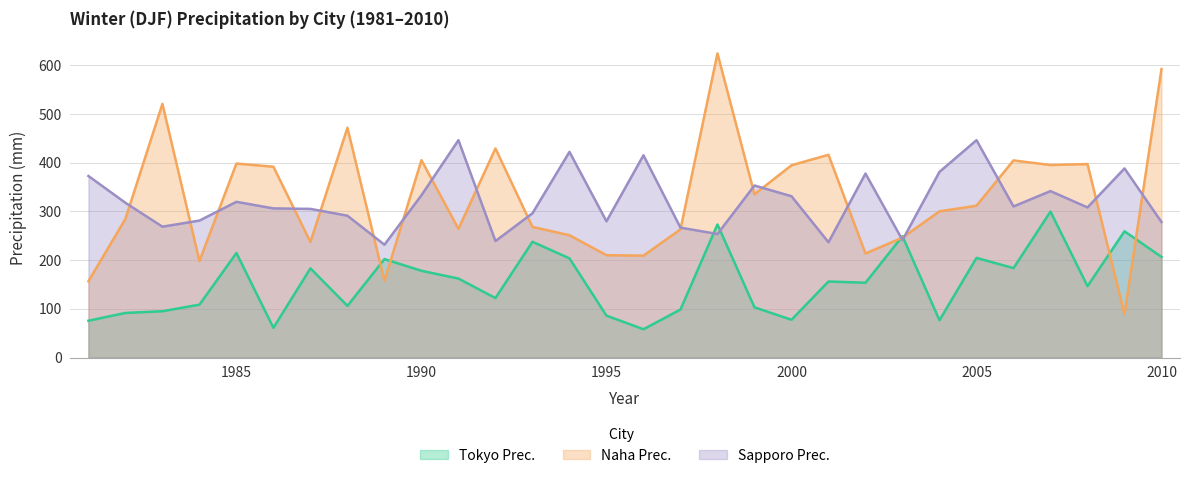

Reading left to right, what are all the values shown in this chart?

Tokyo Prec.: 75.5	91.5	95.0	108.5	214.5	61.0	183.0	106.0	202.0	178.0	162.0	122.0	237.5	203.5	86.0	58.0	98.5	273.0	103.0	77.5	156.0	153.5	249.0	76.5	204.5	183.5	299.5	146.5	259.0	206.5
Naha Prec.: 156.5	284.5	520.5	198.0	398.0	391.5	237.0	471.5	157.5	405.0	264.0	429.0	268.0	251.0	210.0	209.0	263.0	624.0	335.0	394.5	416.0	213.5	246.0	300.0	311.5	404.5	395.0	397.0	89.0	592.0
Sapporo Prec.: 372.5	317.5	268.5	281.0	319.5	306.0	305.0	291.0	231.5	333.0	446.0	239.0	296.0	422.0	279.5	415.0	266.5	253.5	353.0	331.0	236.5	377.5	241.0	381.0	446.0	310.0	341.5	308.0	388.0	278.0